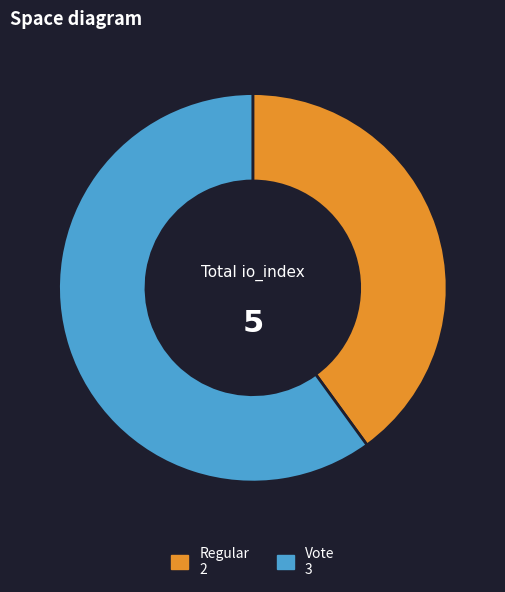

Is the sum of Regular and Vote greater than half?

Yes